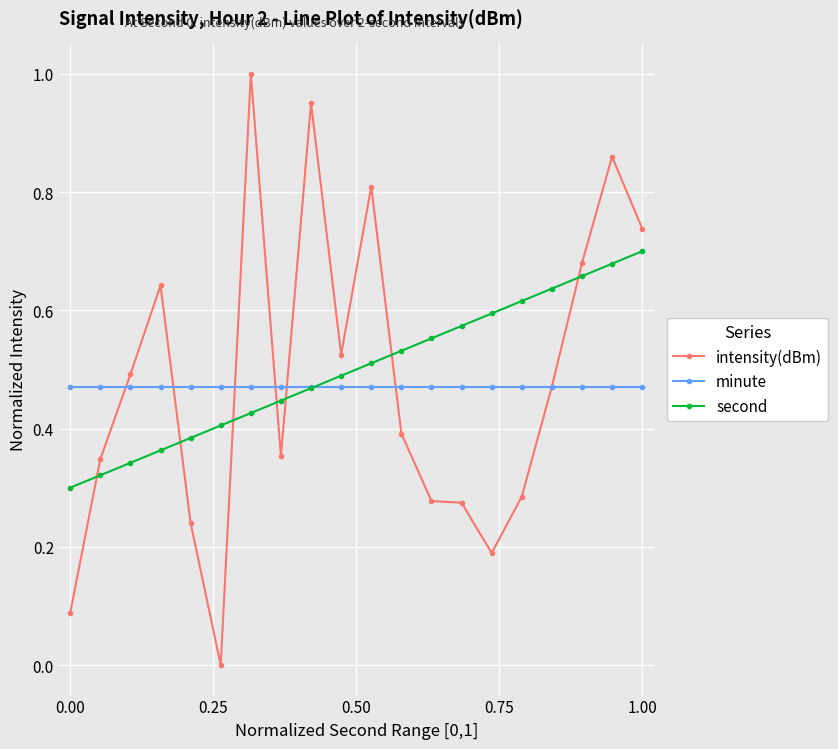

How many times do intensity(dBm) and second cross each other?

7